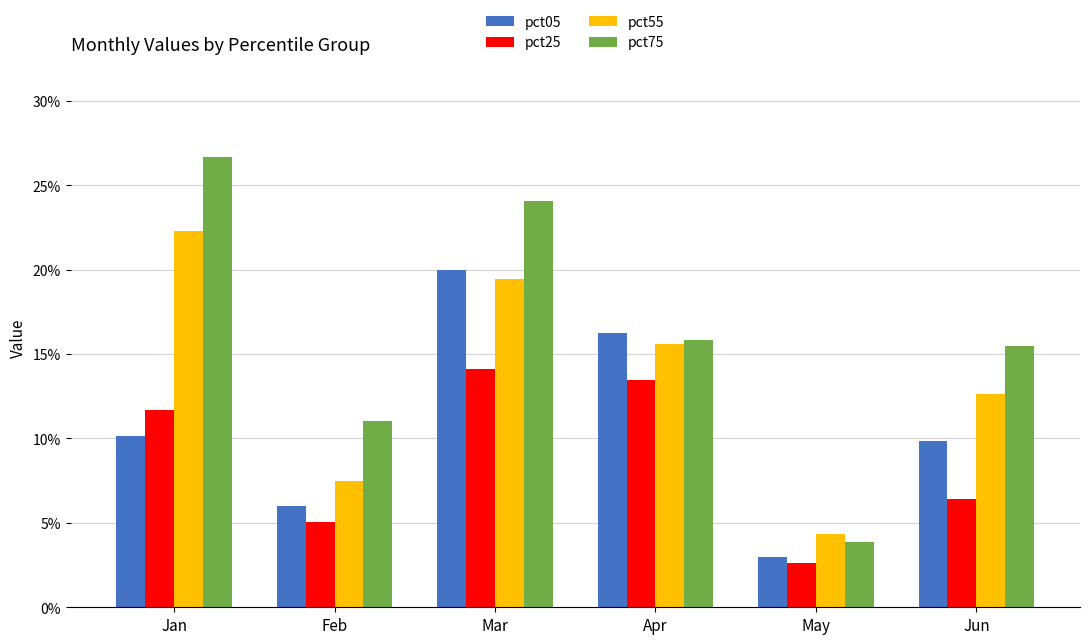

What are all the series names shown in the legend?

pct05, pct25, pct55, pct75